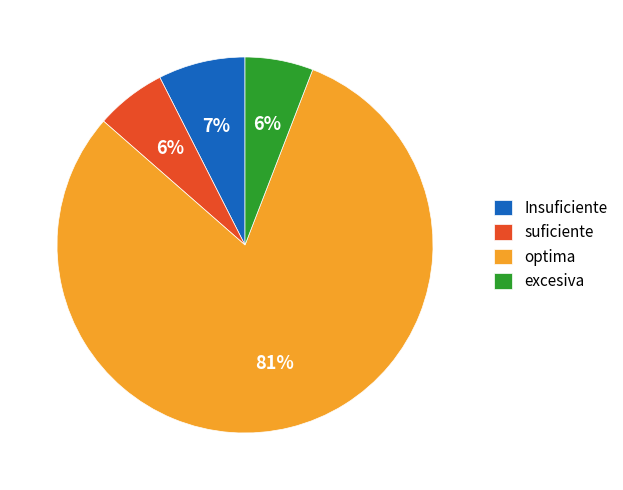

True or false: suficiente accounts for 6% of the total.

True